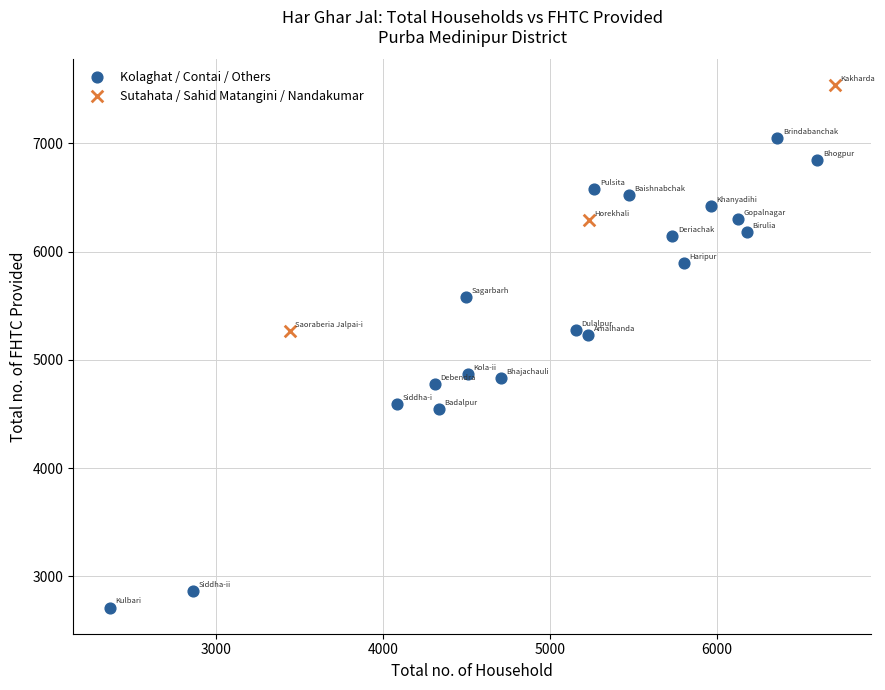

Which series has the widest spread of Y values?

Kolaghat / Contai / Others